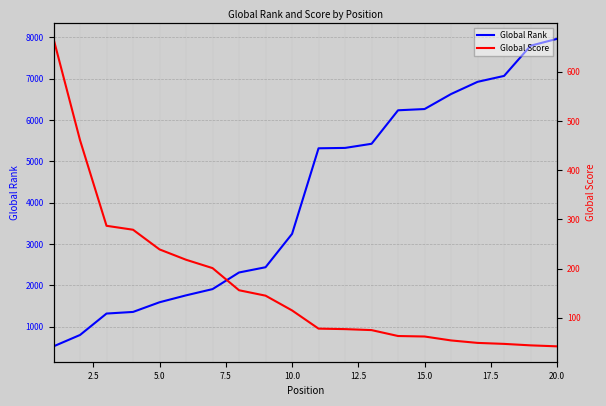

What is the lowest value of the Global Rank series?

525